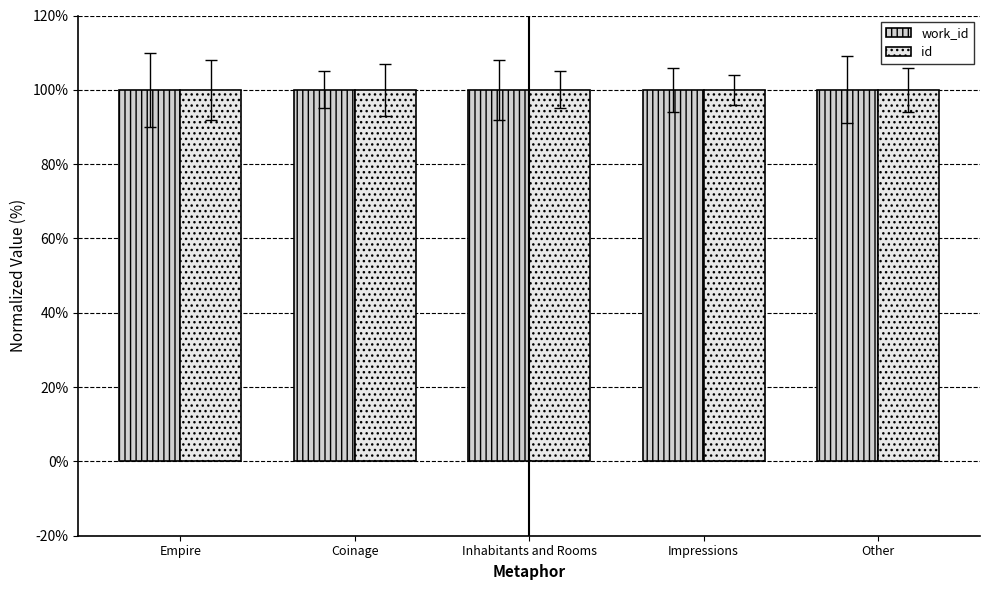

How many categories are shown in the chart?

5